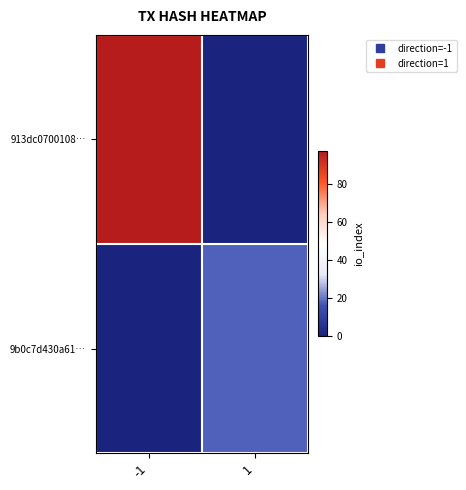

Which series has the largest range (max minus min)?

913dc0700108…